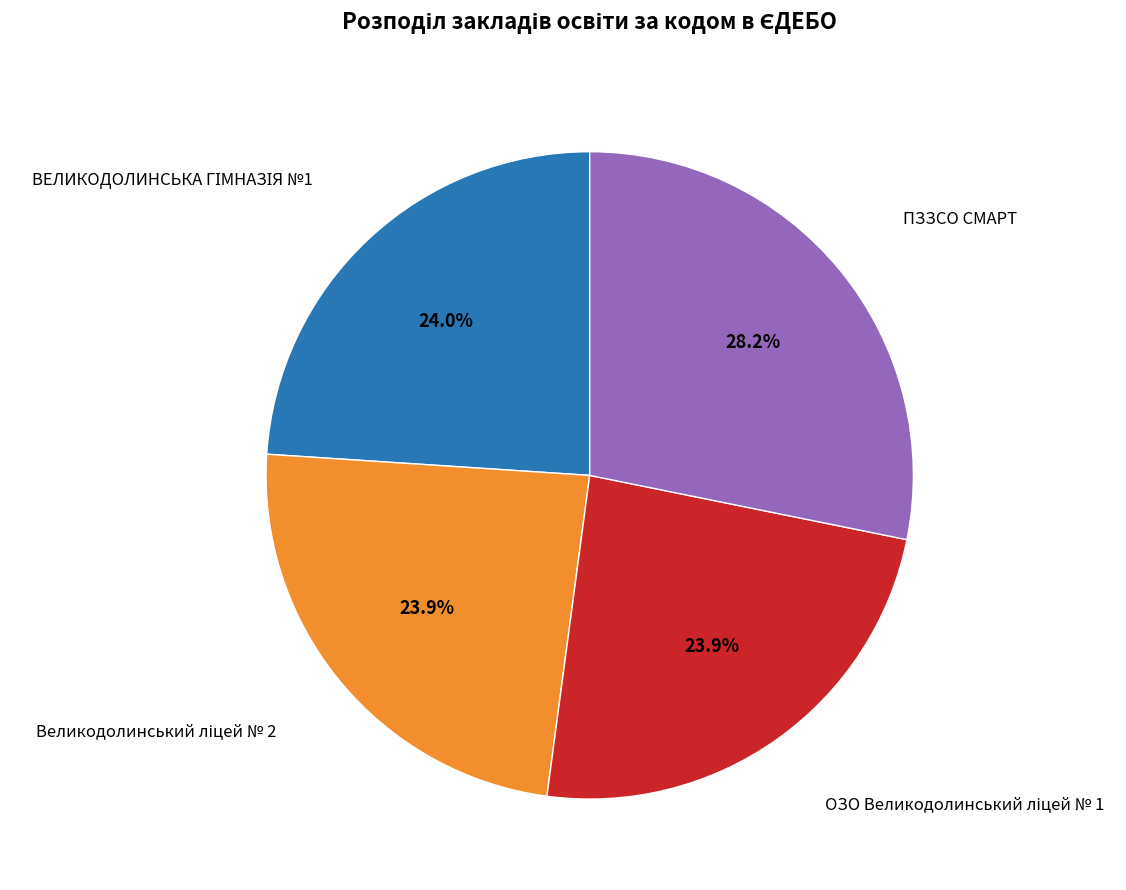

Is there any slice that represents more than half of the pie?

No